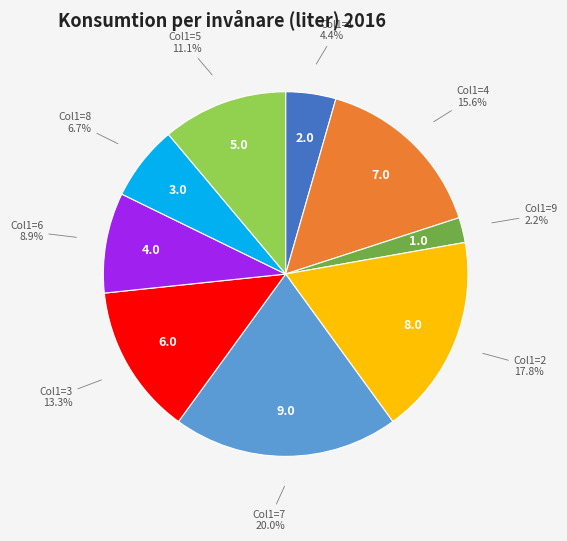

Is there a majority slice in this chart?

No